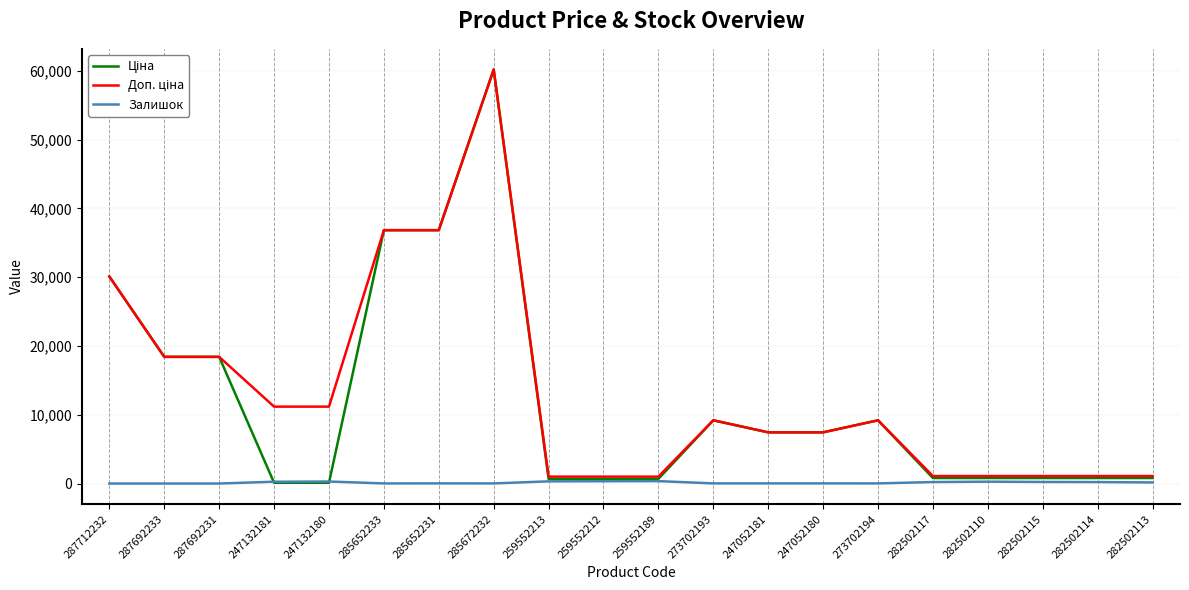

At which category is the sum across all series the highest?

285672232